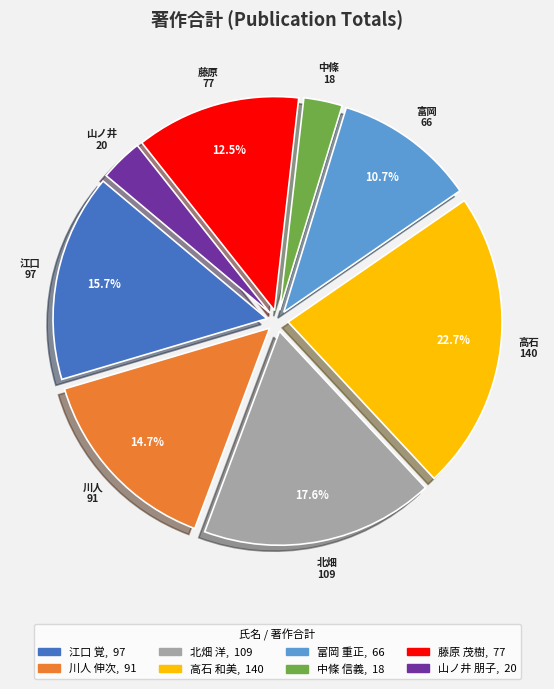

Is there any slice that represents more than half of the pie?

No